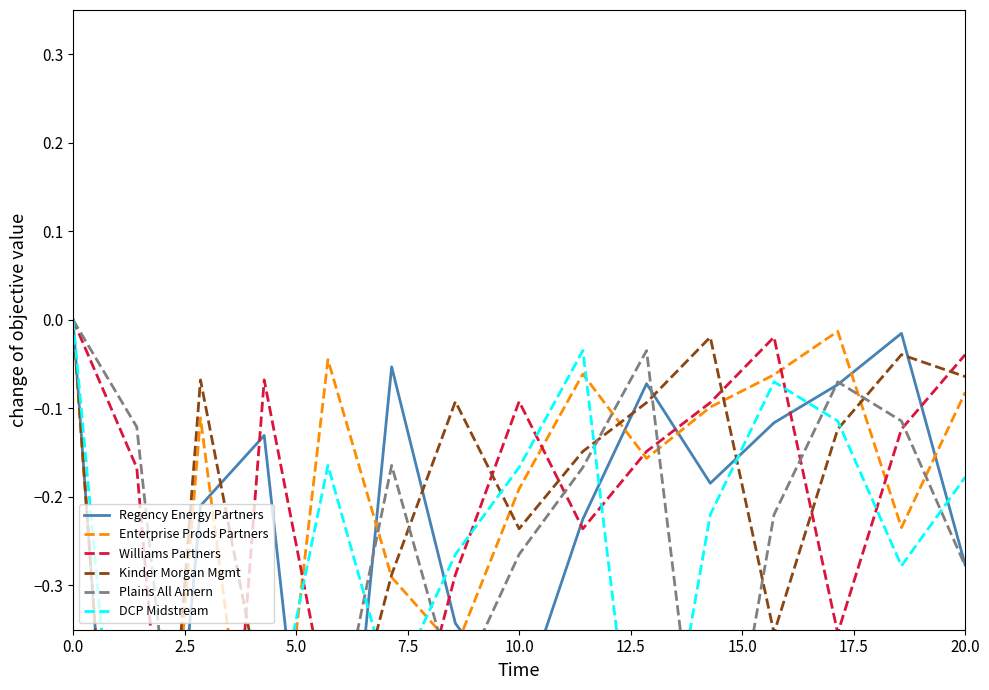

How many lines are shown in the chart?

6